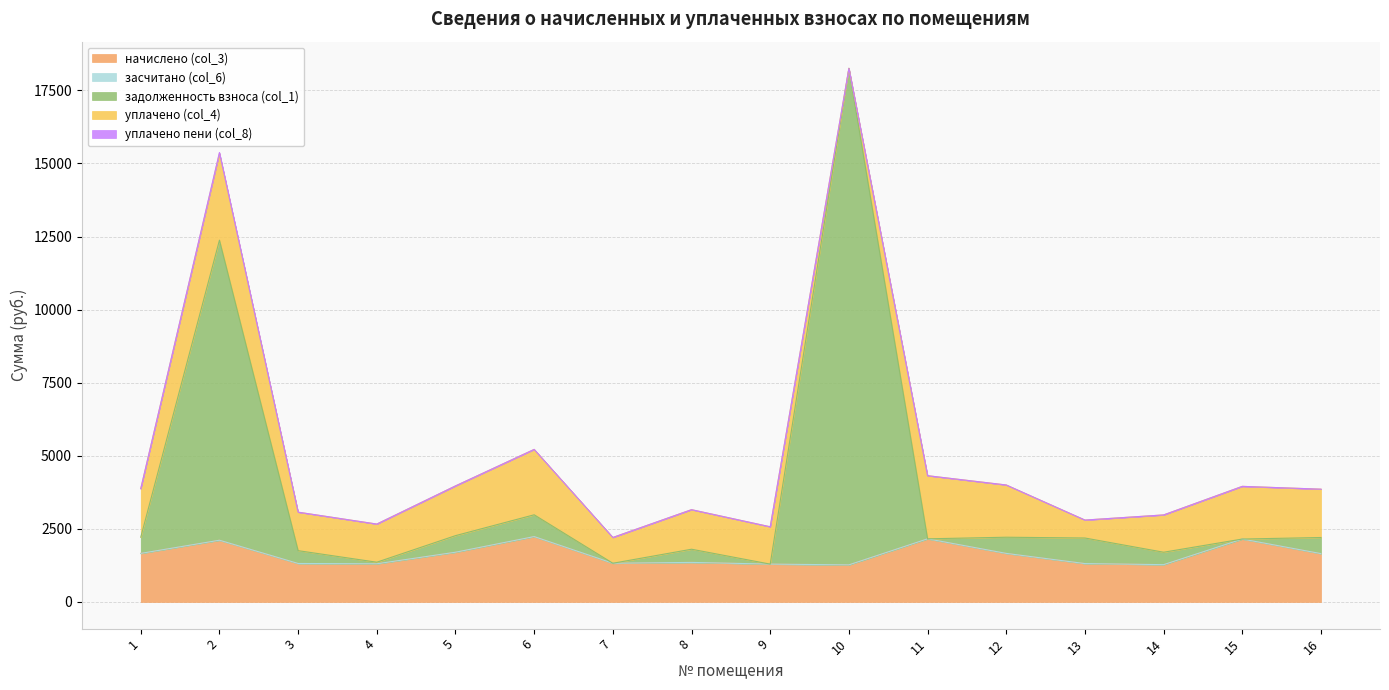

At how many categories does at least one series exceed 11671?

1